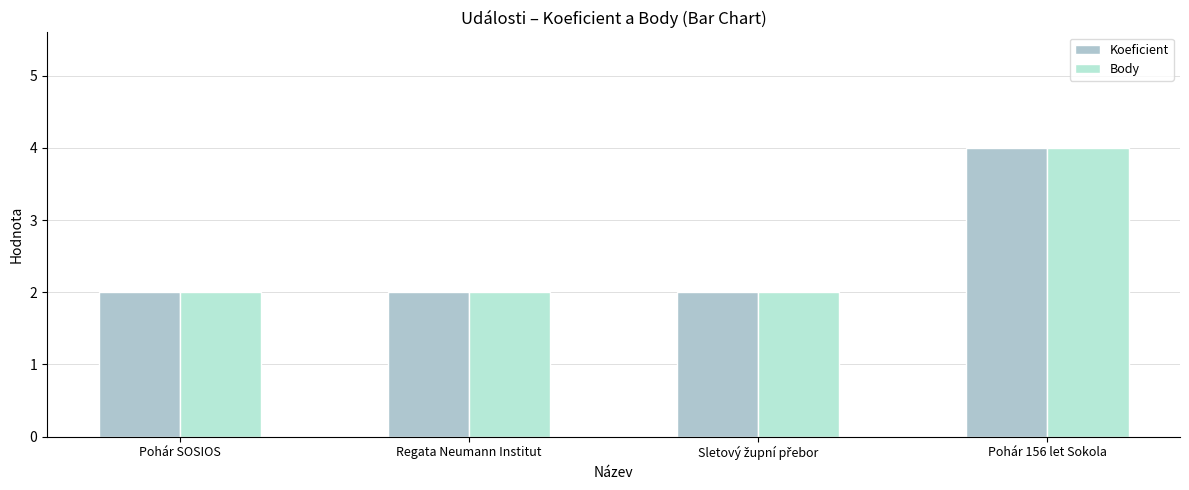

Are the bars horizontal?

No